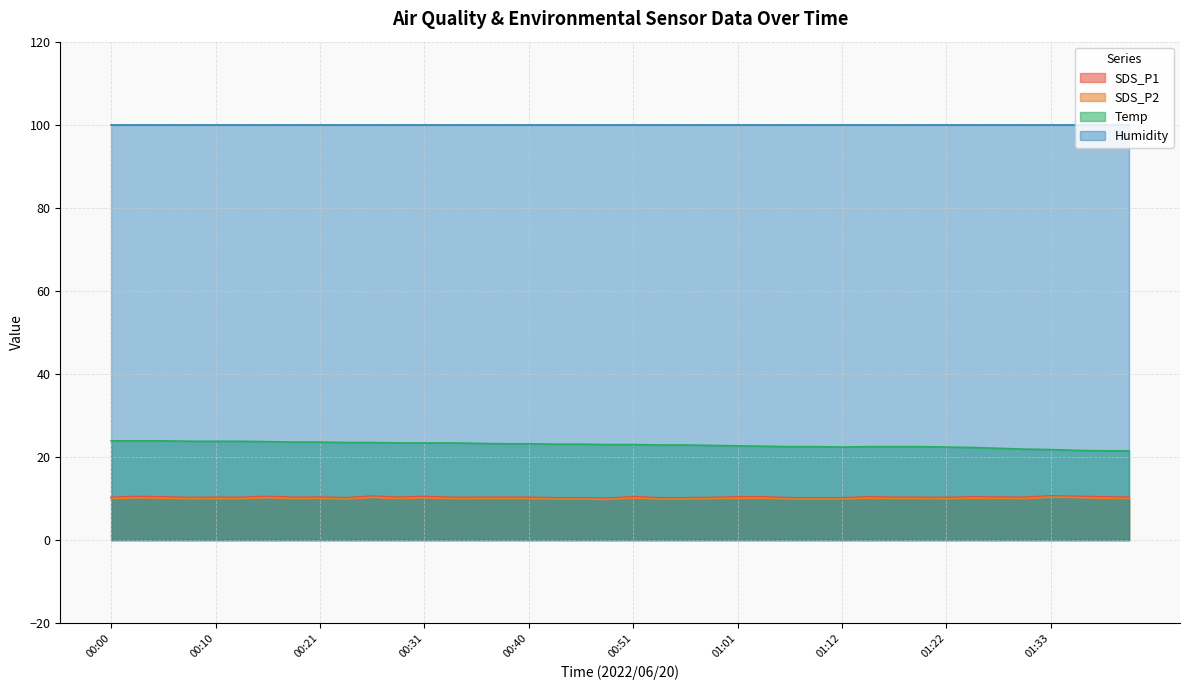

What are all the series names shown in the legend?

SDS_P1, SDS_P2, Temp, Humidity